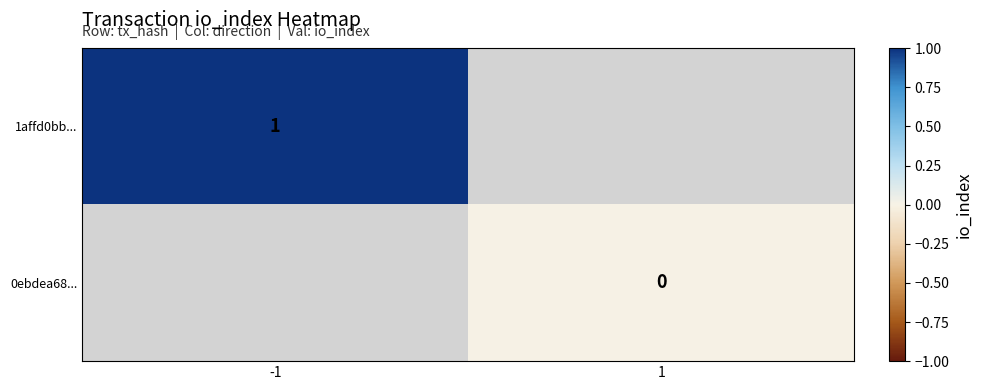

Is the value of 0ebdea68... at 1 greater than the value of 1affd0bb... at -1?

No